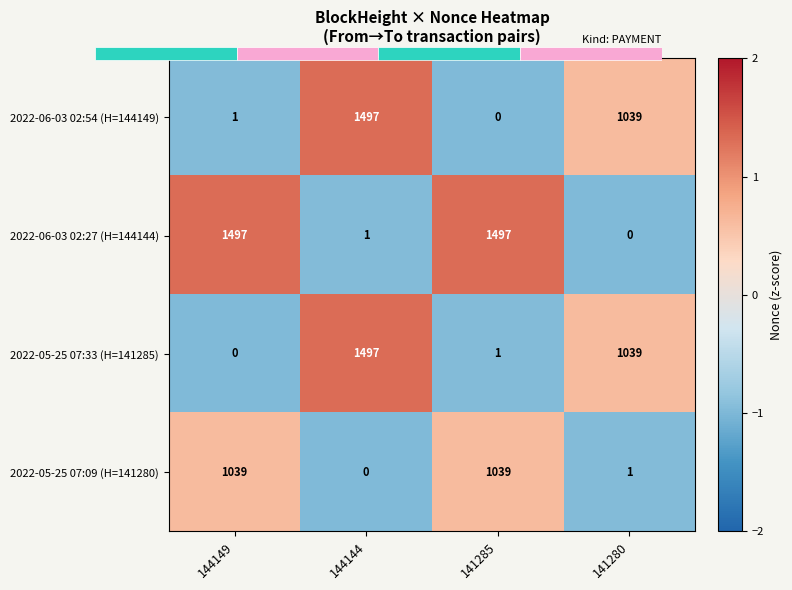

Which category has the highest value in the 2022-06-03 02:27 (H=144144) series?

144149